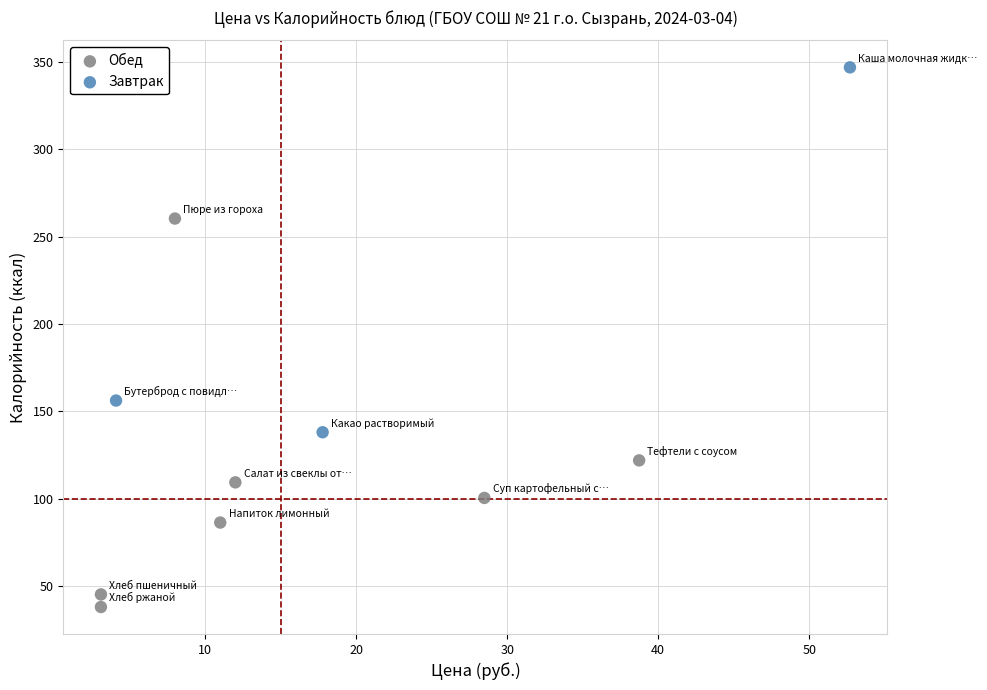

Which series reaches the maximum Y coordinate?

Завтрак